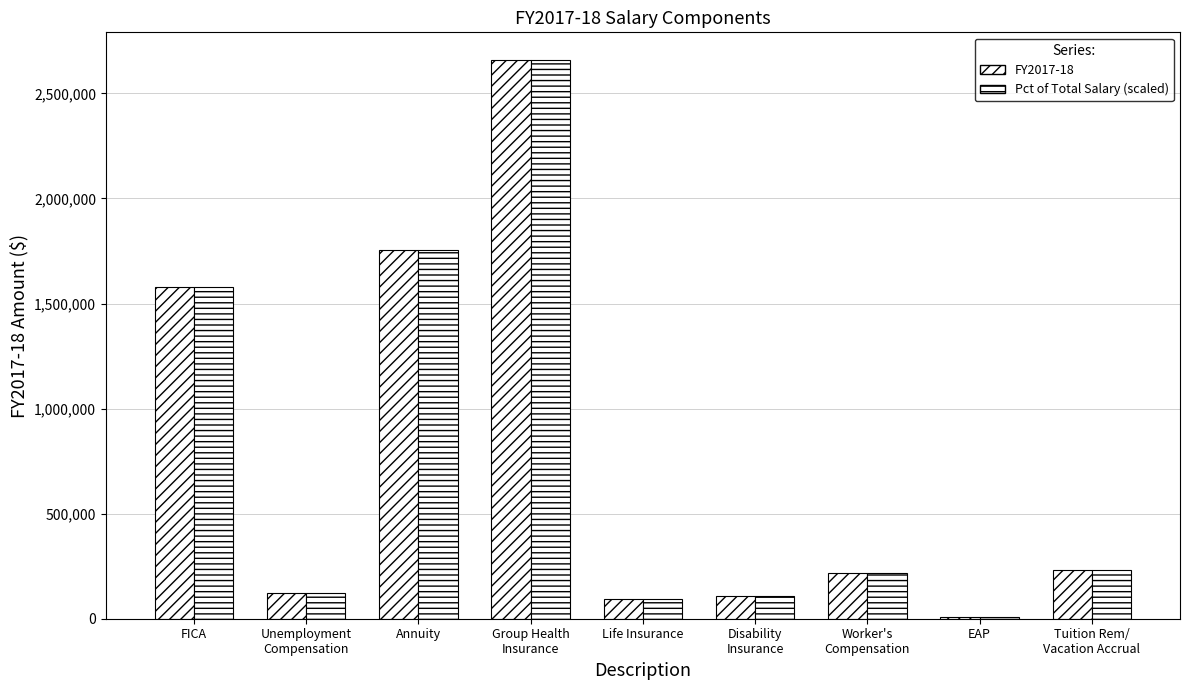

What is the label of the 4th bar from the right?

Disability
Insurance